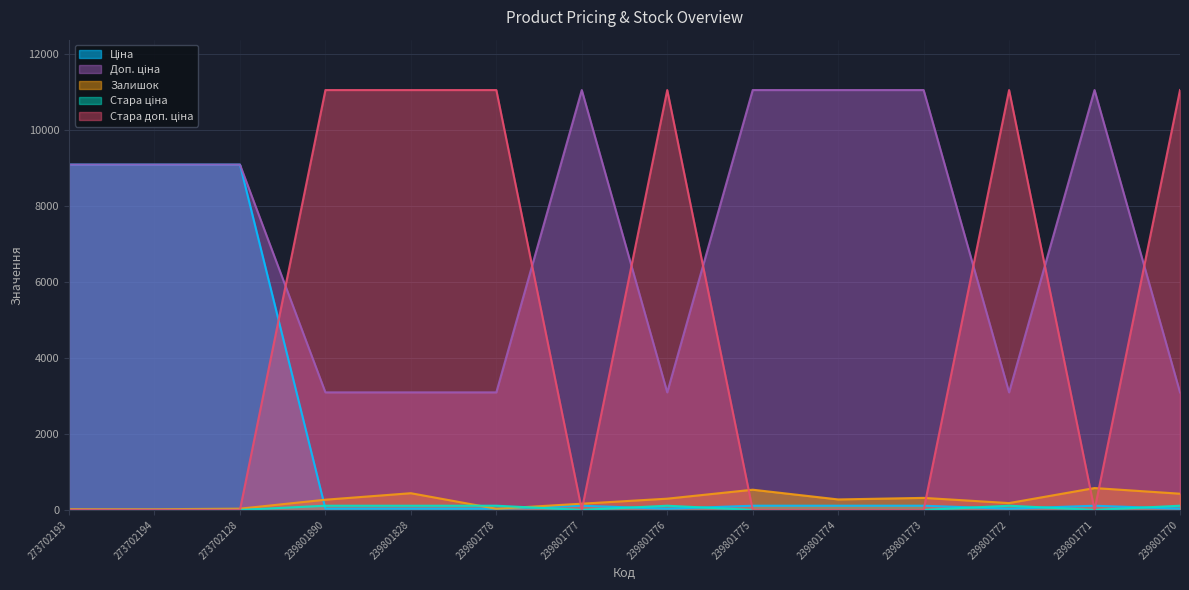

What is the label of the 7th point from the right?

239801776